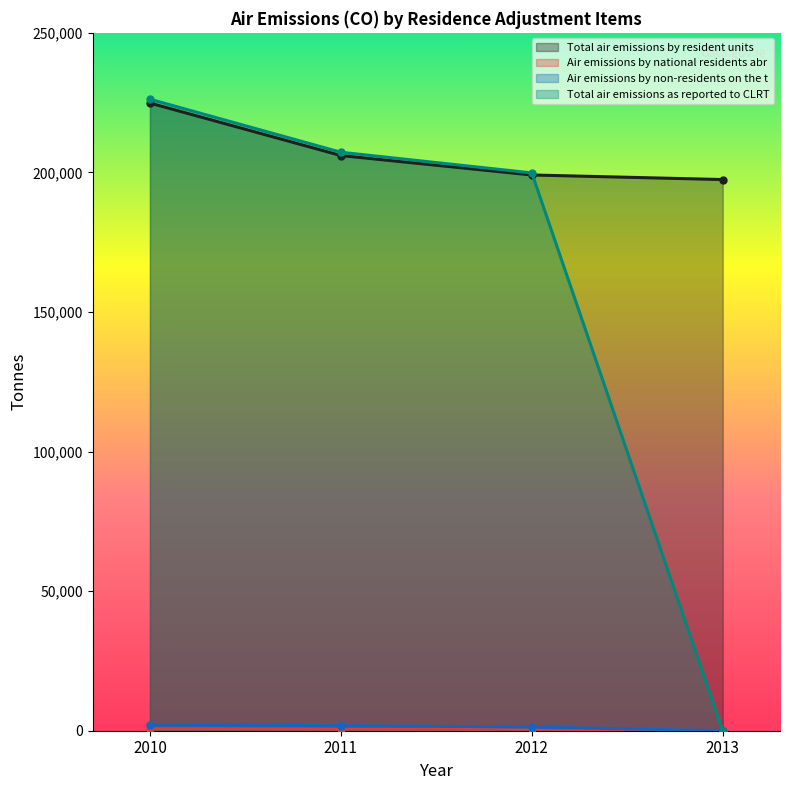

True or false: Total air emissions by resident units and Air emissions by national residents abr cross at least once.

False